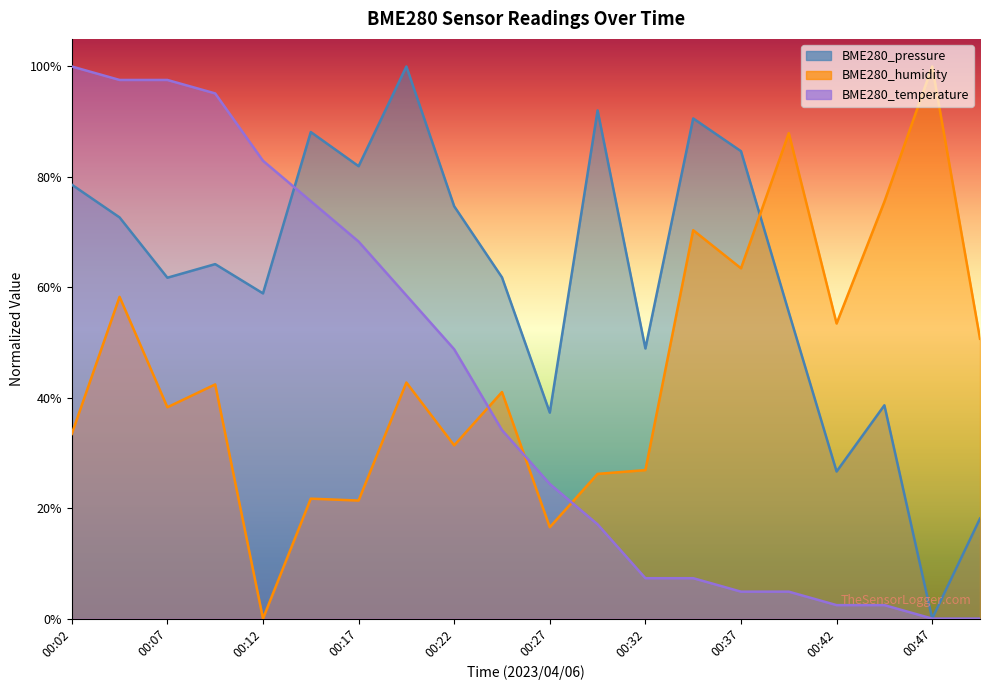

Which series ends up on top after the final intersection of BME280_pressure and BME280_humidity?

BME280_humidity